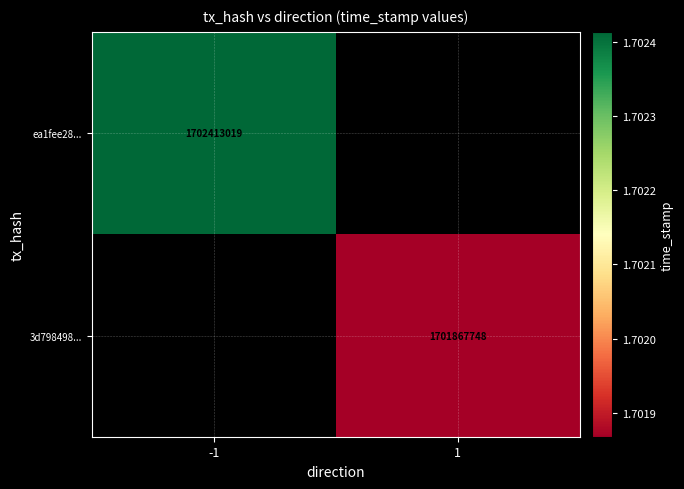

The ea1fee28... series shows 3059241621 at -1. True or false?

False